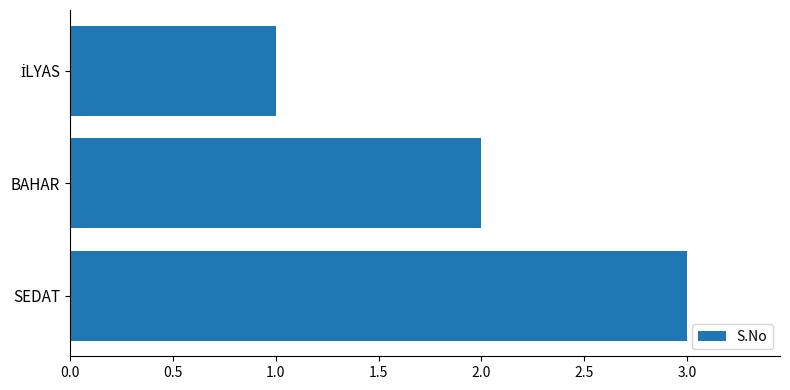

What is the sum of all values?

6